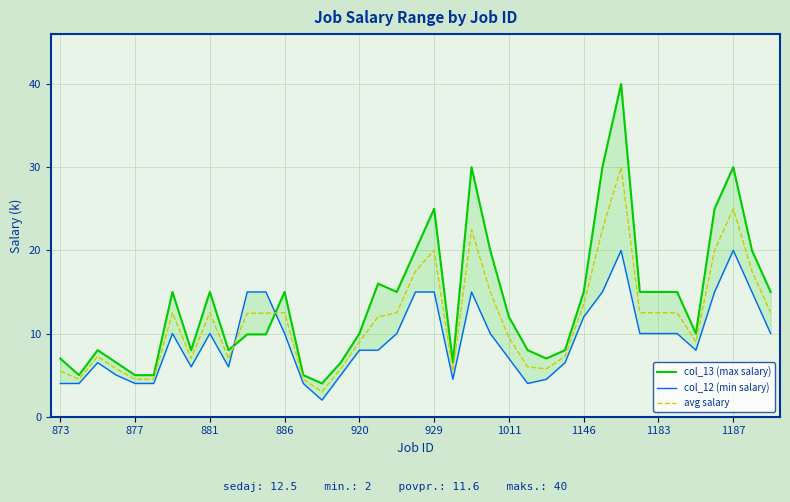

What is the spread (max minus min) of values at 18?

5.0